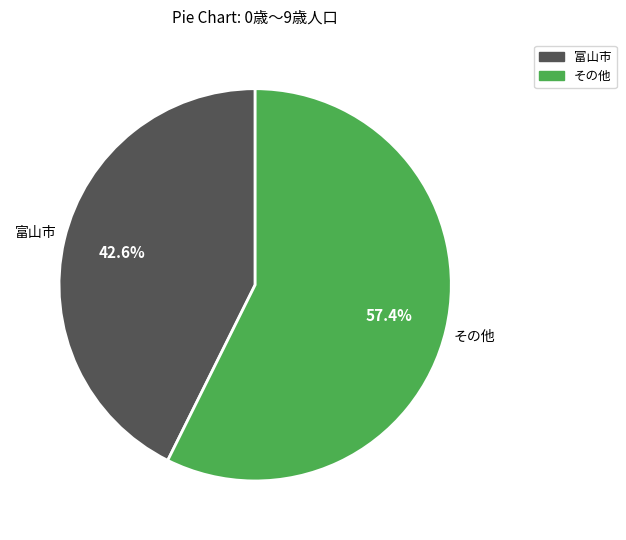

Is there any slice that represents more than half of the pie?

Yes